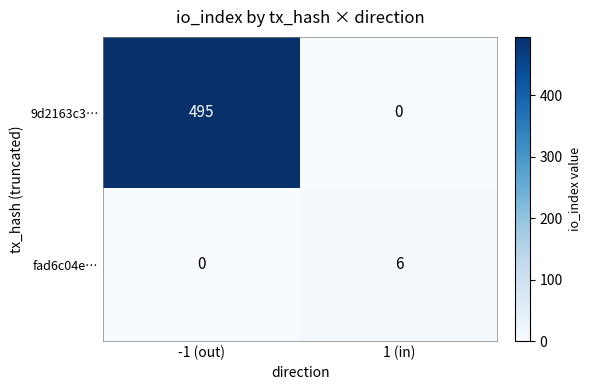

What is the difference between the 9d2163c3… values at 1 (in) and -1 (out)?

495